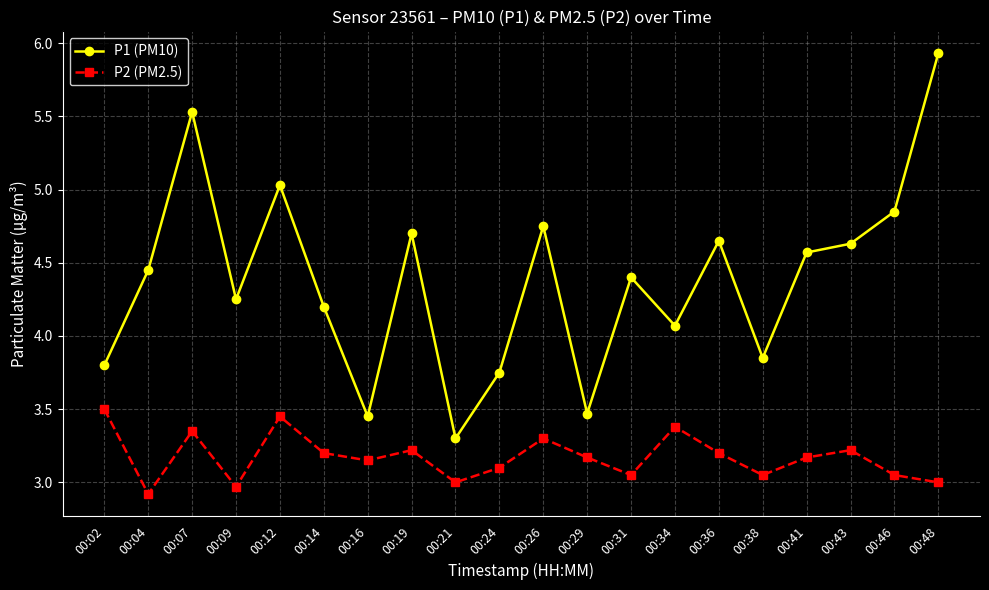

How many series are shown in this chart?

2